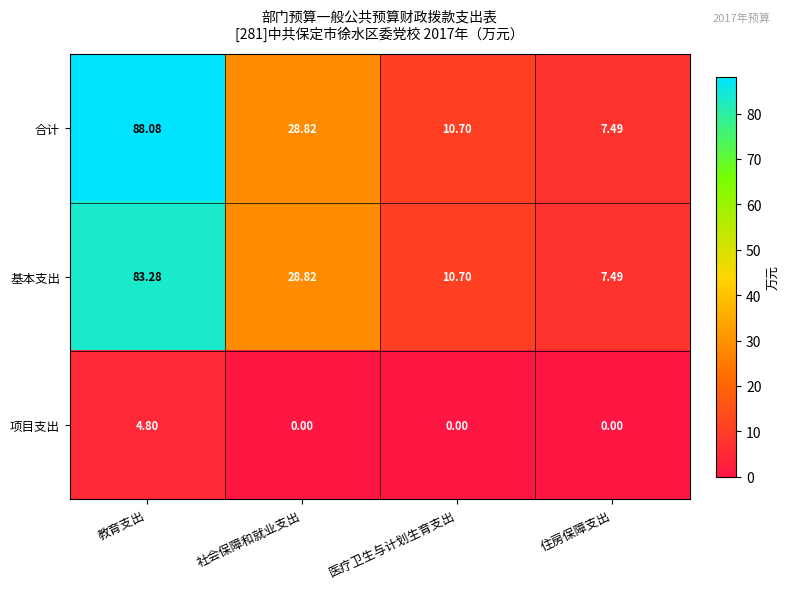

Which label corresponds to the largest value in the chart?

教育支出